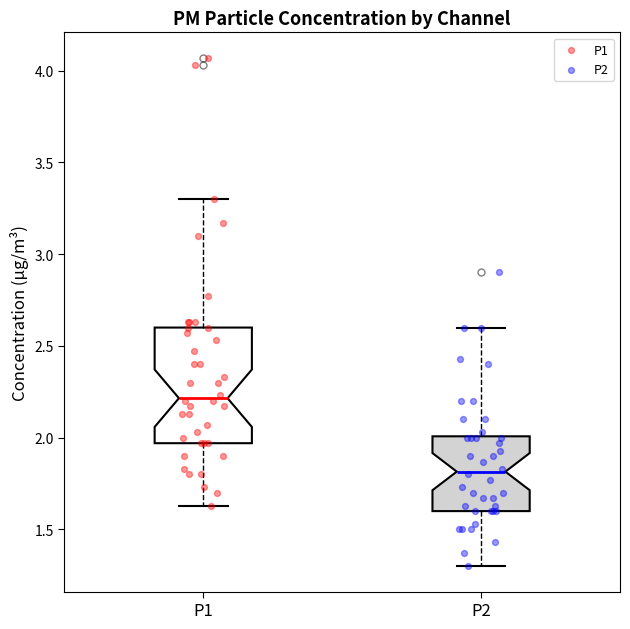

Reading left to right, transcribe this box plot: for each box, give where its median line is, the range the box spans, and where its two whiskers end, as read against the y-axis. The values are not printed on the chart, so give them approximately, as read against the axis.

P1: median 2.20, box 1.95 to 2.60, whiskers 1.65 to 3.30
P2: median 1.80, box 1.60 to 2.00, whiskers 1.30 to 2.60